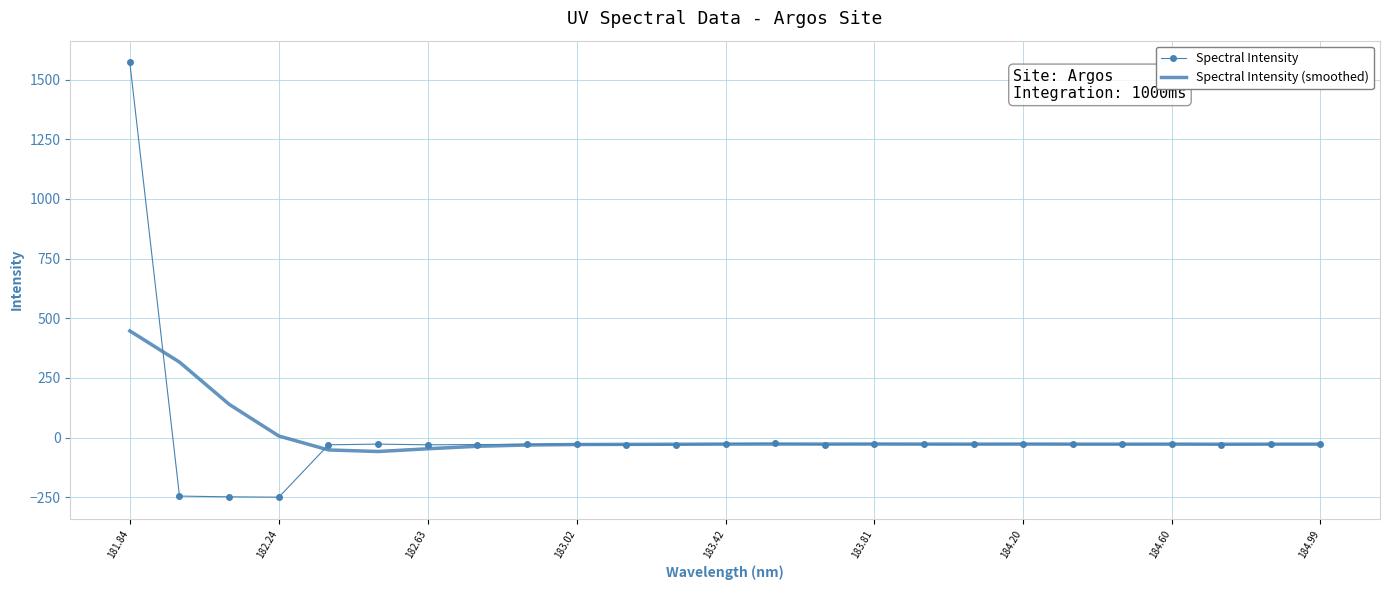

How many positive values does the Spectral Intensity series have?

1